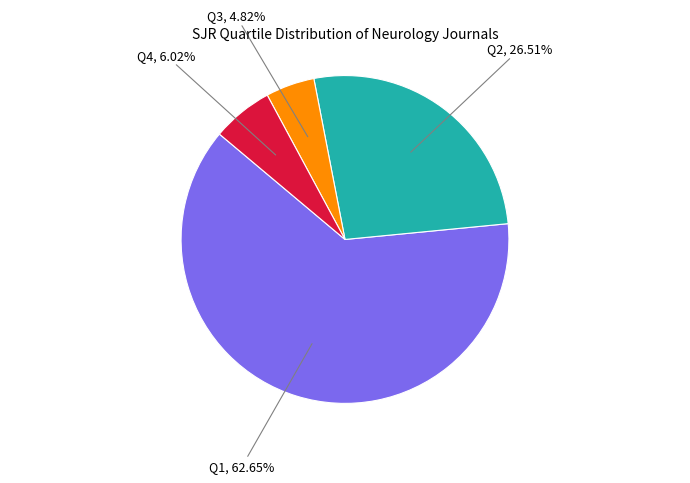

Is there a majority slice in this chart?

Yes